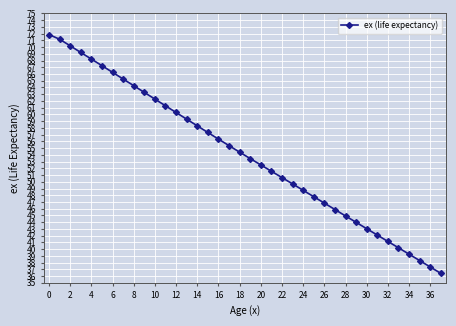

Count the number of categories in the chart.

38